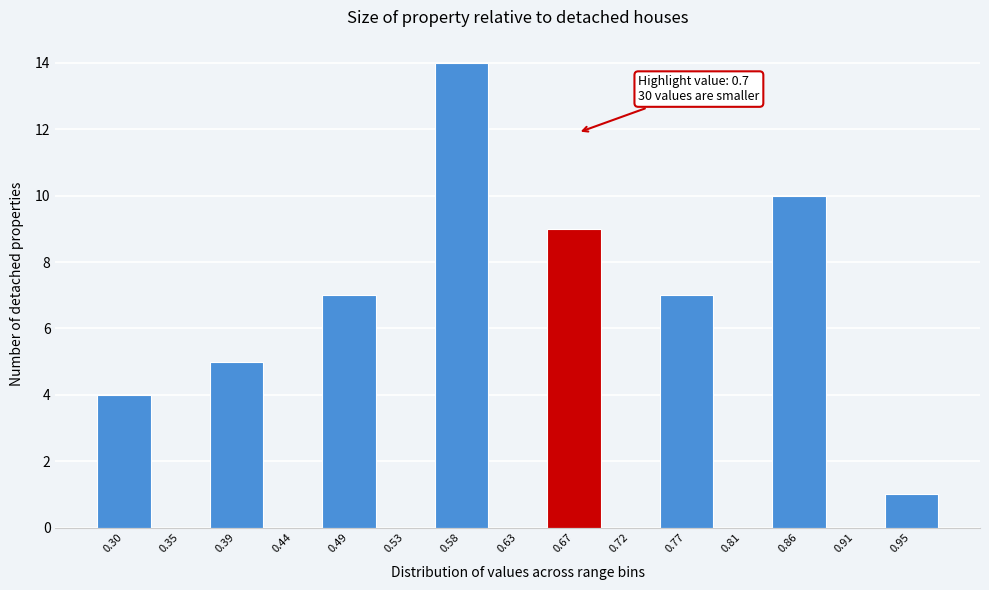

Reading left to right, list all the values displayed in this chart.

0.30=4	0.35=0	0.39=5	0.44=0	0.49=7	0.53=0	0.58=14	0.63=0	0.67=9	0.72=0	0.77=7	0.81=0	0.86=10	0.91=0	0.95=1